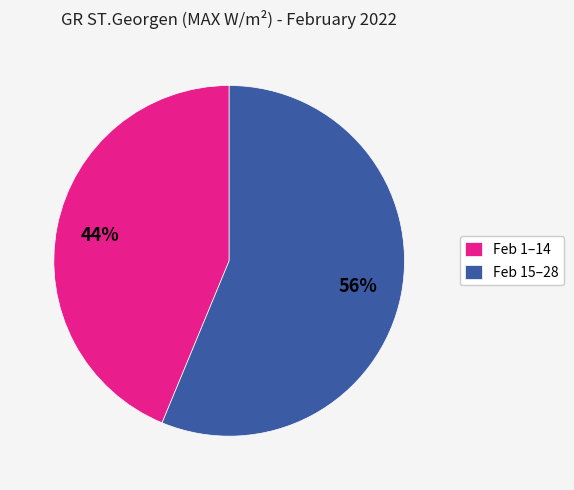

Which has a higher value, Feb 1–14 or Feb 15–28?

Feb 15–28